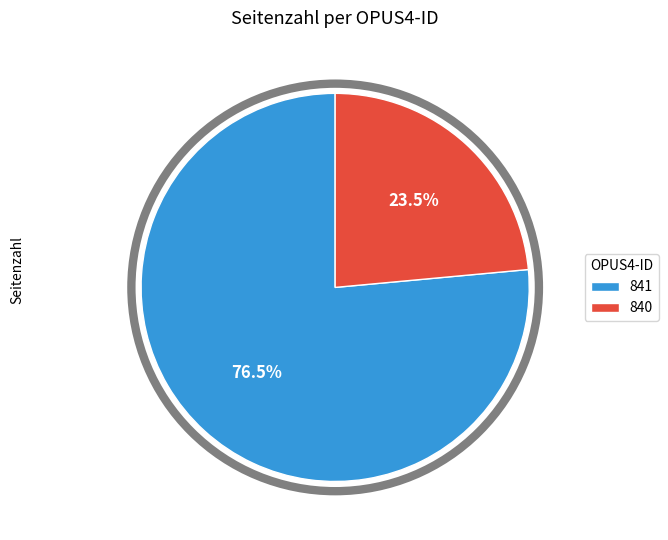

What percentage do 840 and 841 together represent?

100.0%